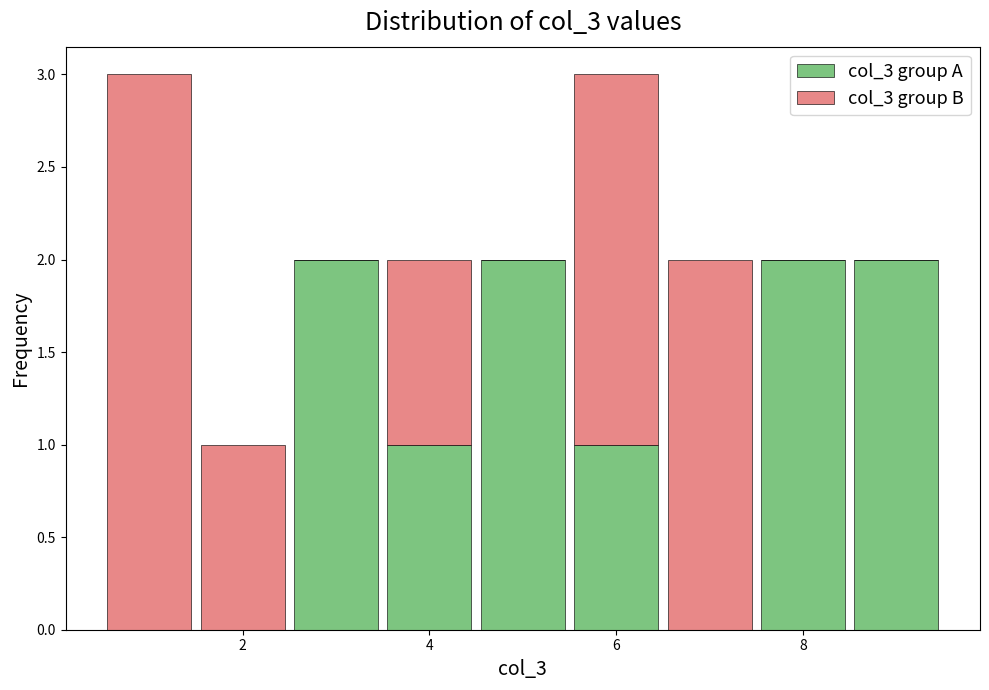

Reading left to right, transcribe this chart: for each stacked bar, give the range it covers on the x-axis and its total height. Neither the bar edges nor the heights are printed on the chart, so give them approximately, as read against the axes.

0.5 to 1.5: 3
1.5 to 2.5: 1
2.5 to 3.5: 2
3.5 to 4.5: 2
4.5 to 5.5: 2
5.5 to 6.5: 3
6.5 to 7.5: 2
7.5 to 8.5: 2
8.5 to 9.5: 2